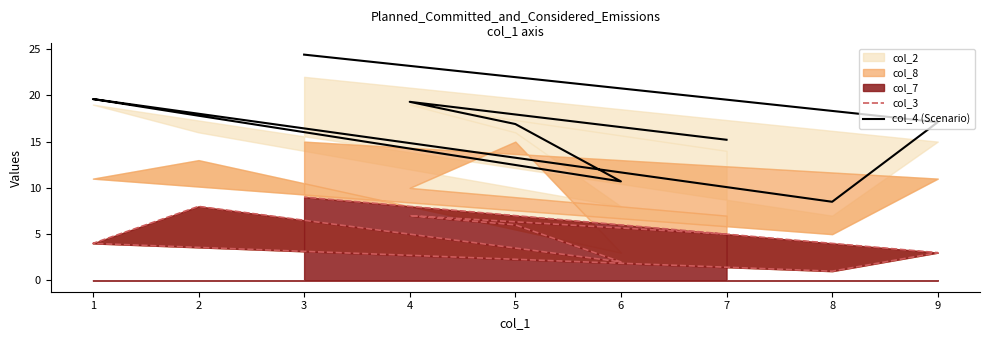

How many lines are shown in the chart?

2